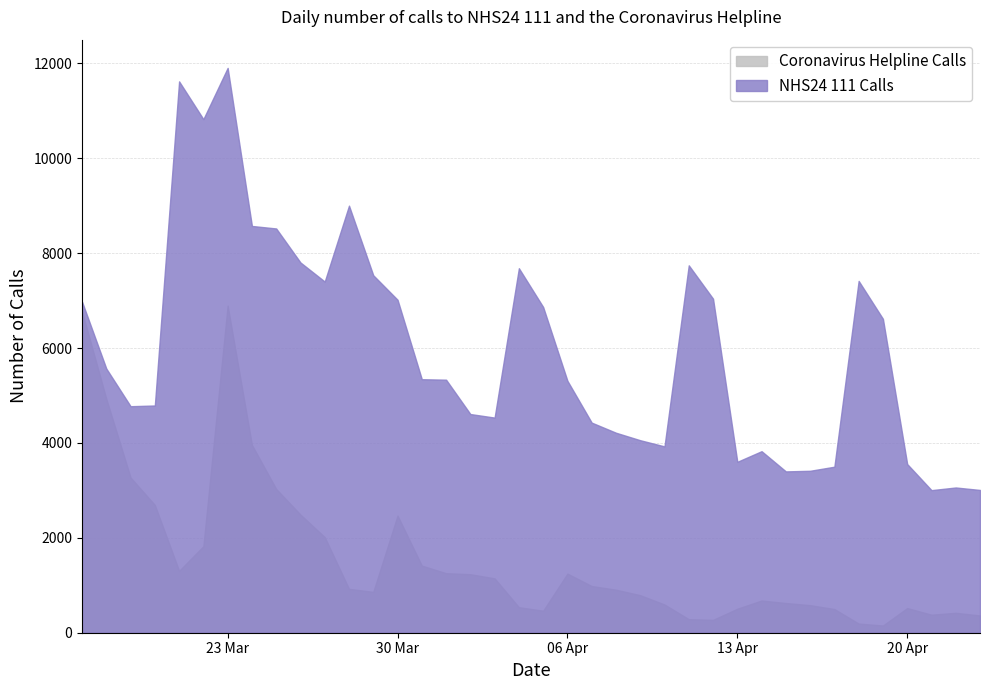

Rank the series at 2020-03-30 from highest to lowest value.

NHS24 111 Calls, Coronavirus Helpline Calls